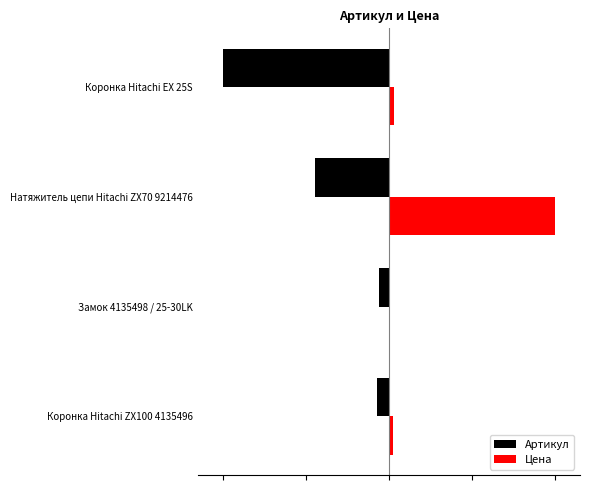

What are all the series names shown in the legend?

Артикул, Цена